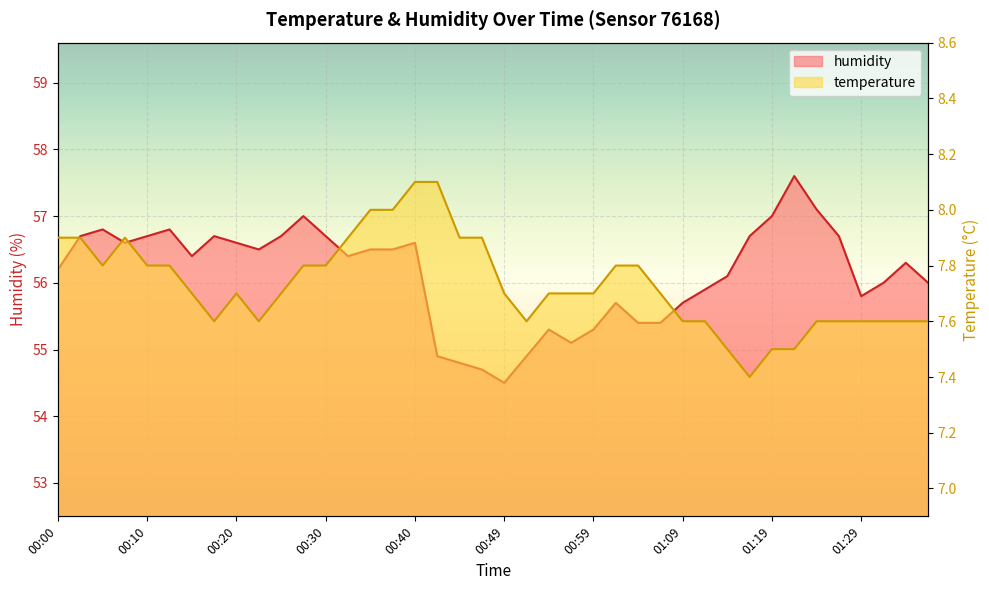

At which label is temperature closest to 7?

01:16